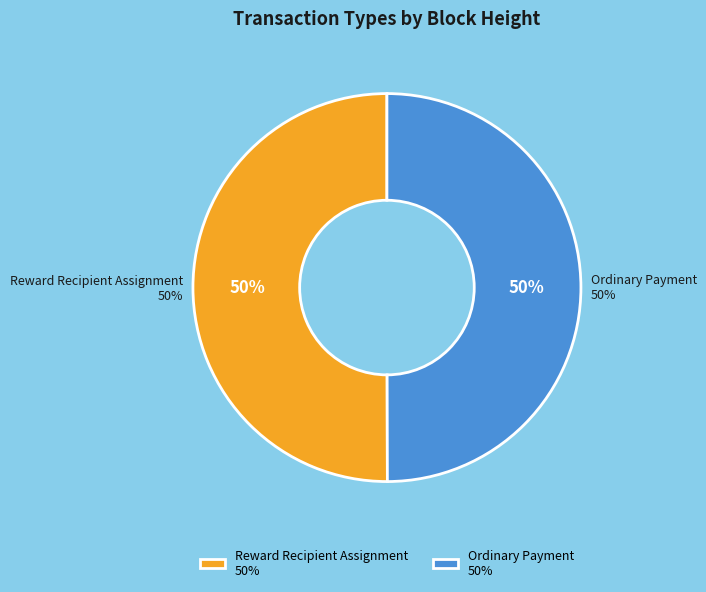

Is the sum of 470094 and 469409 greater than half?

Yes